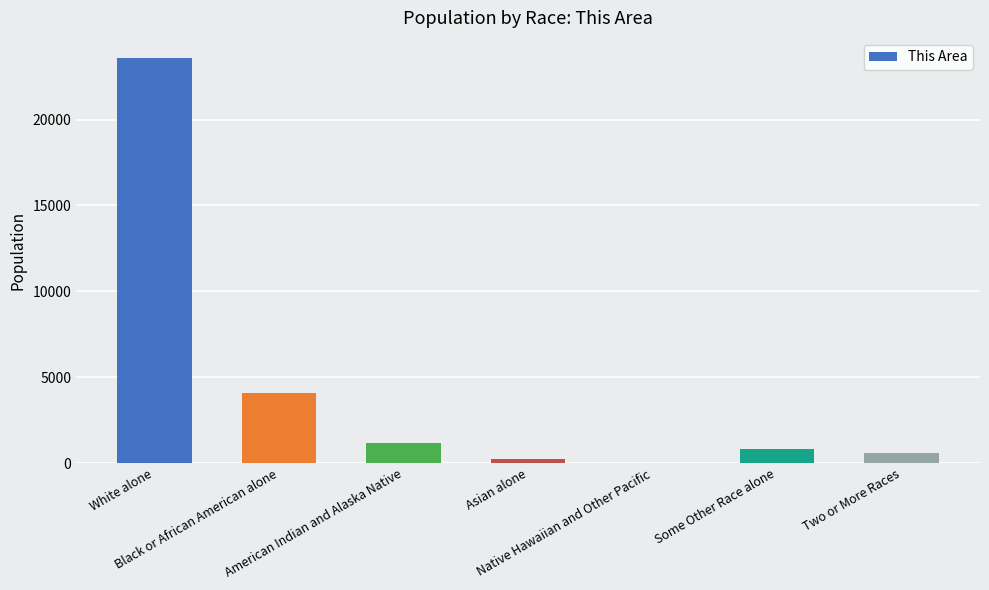

Approximately how many times larger is the value at Some Other Race alone compared to Two or More Races?

1.3